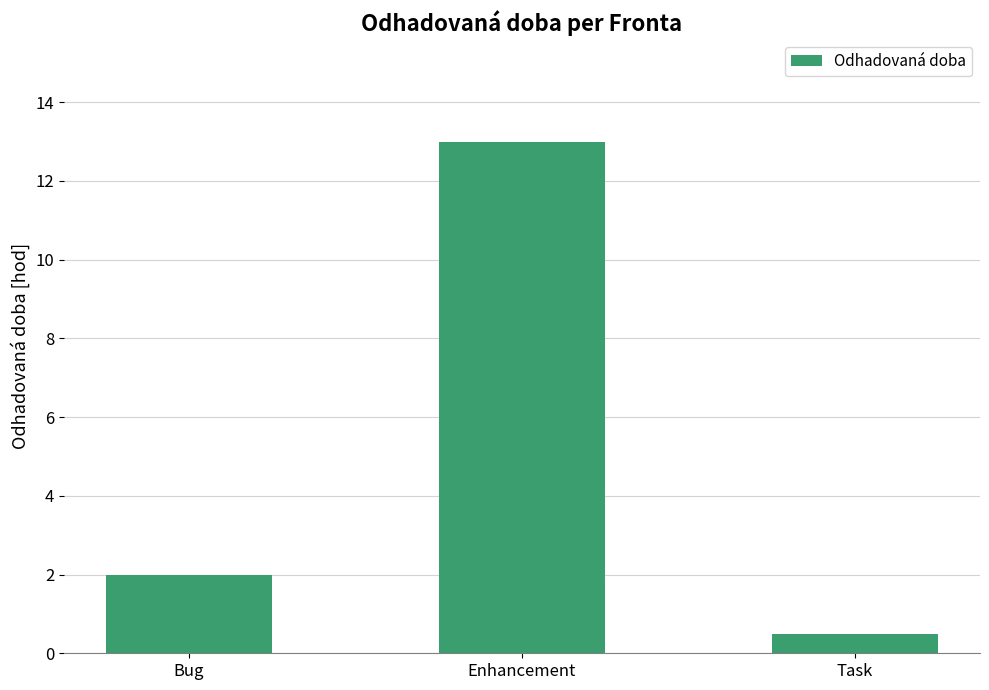

Is it true that the value at Enhancement is 13.0?

True